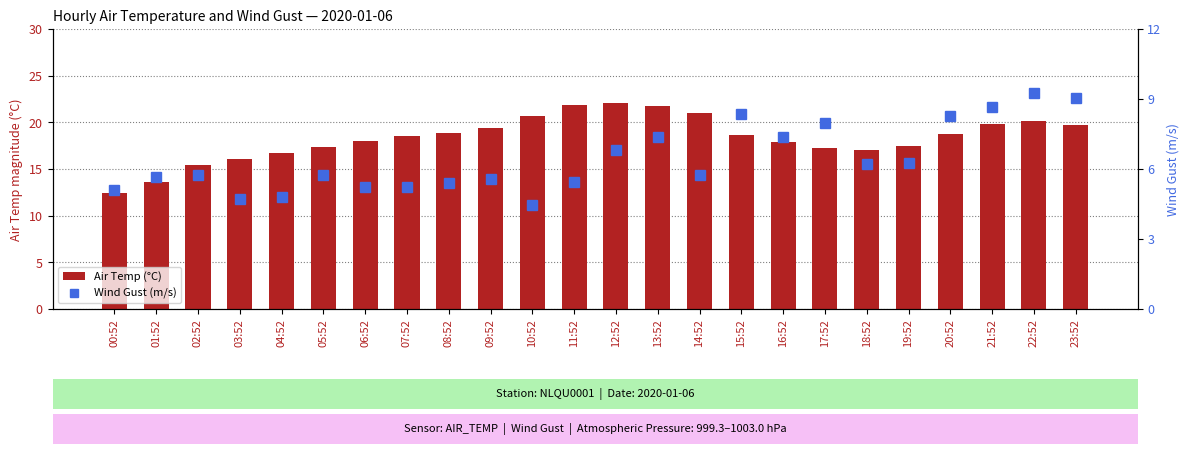

Does the chart contain any negative values?

No